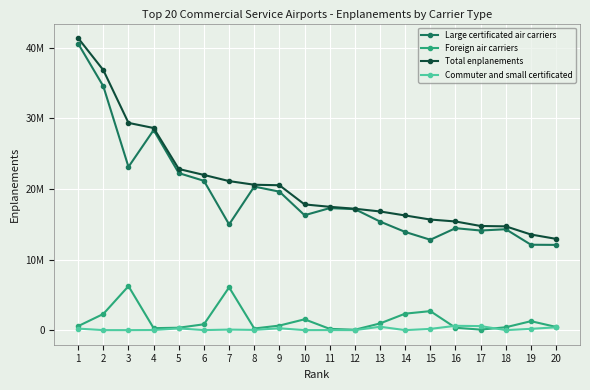

Is this an area chart (filled region under the line)?

No